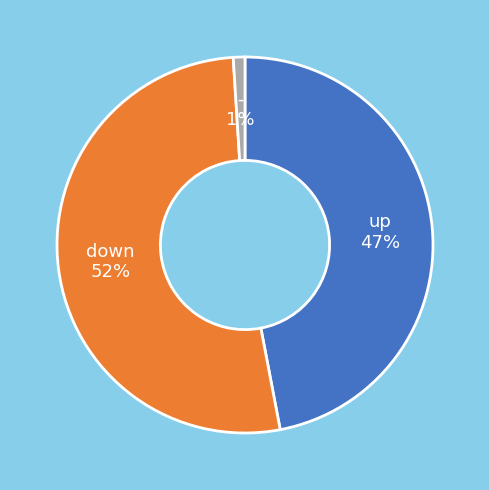

To the nearest percent, what is the difference between the largest and smallest slice percentages?

51%